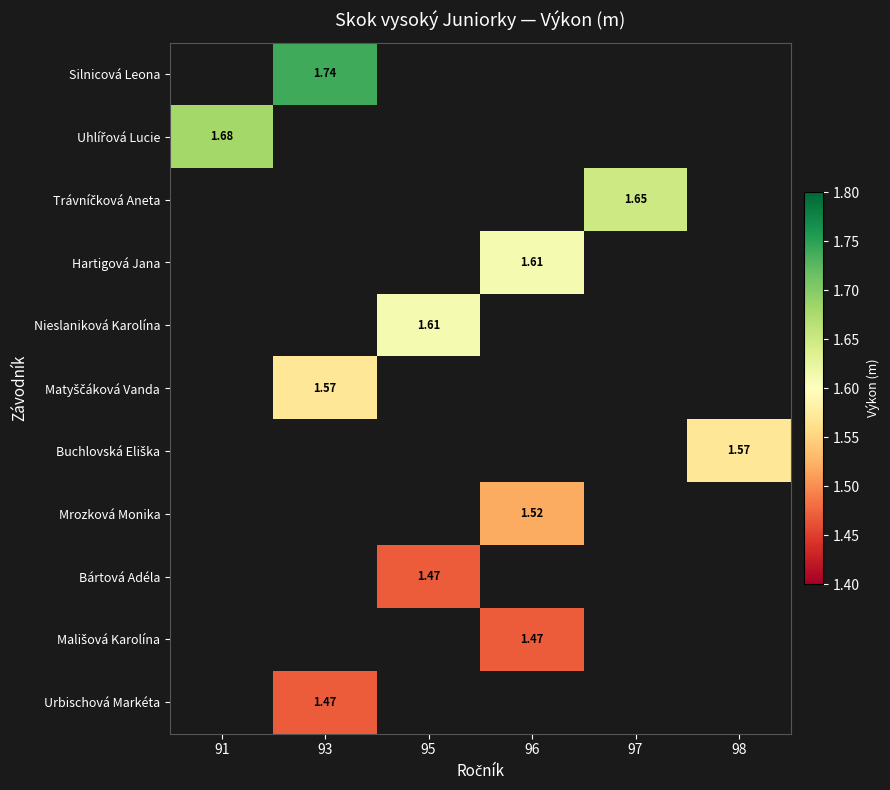

List the labels in order of Mališová Karolína value, smallest first.

91, 93, 95, 96, 97, 98